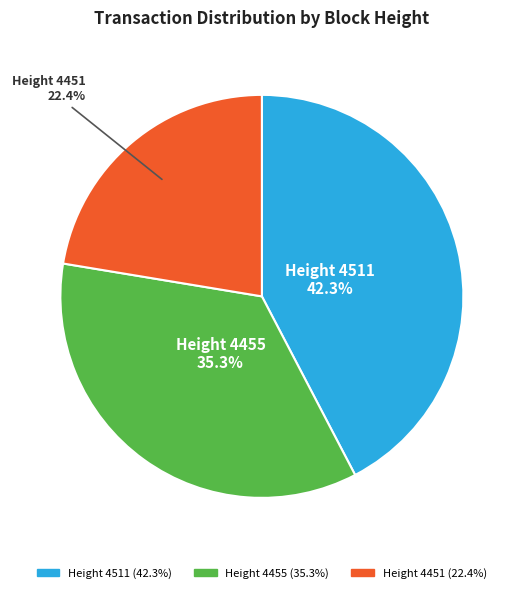

How many segments does this pie chart have?

3